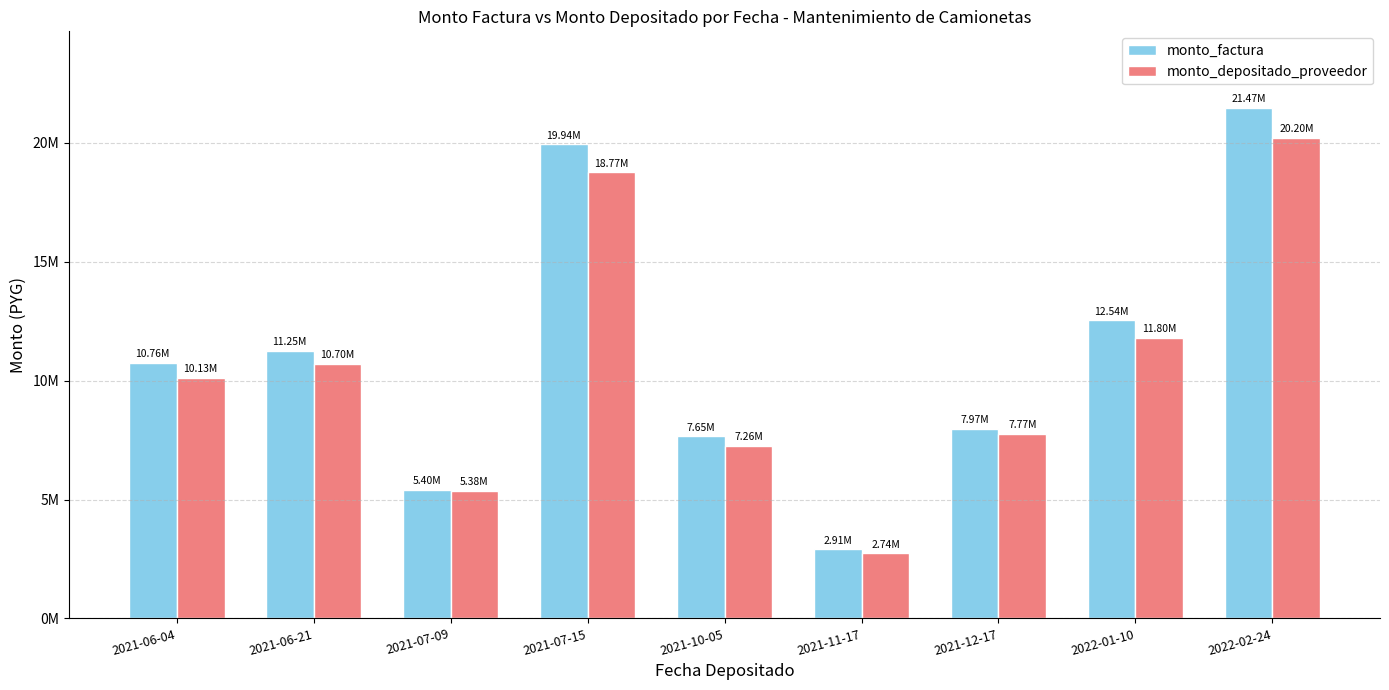

What is the sum of all monto_depositado_proveedor values?

94735114